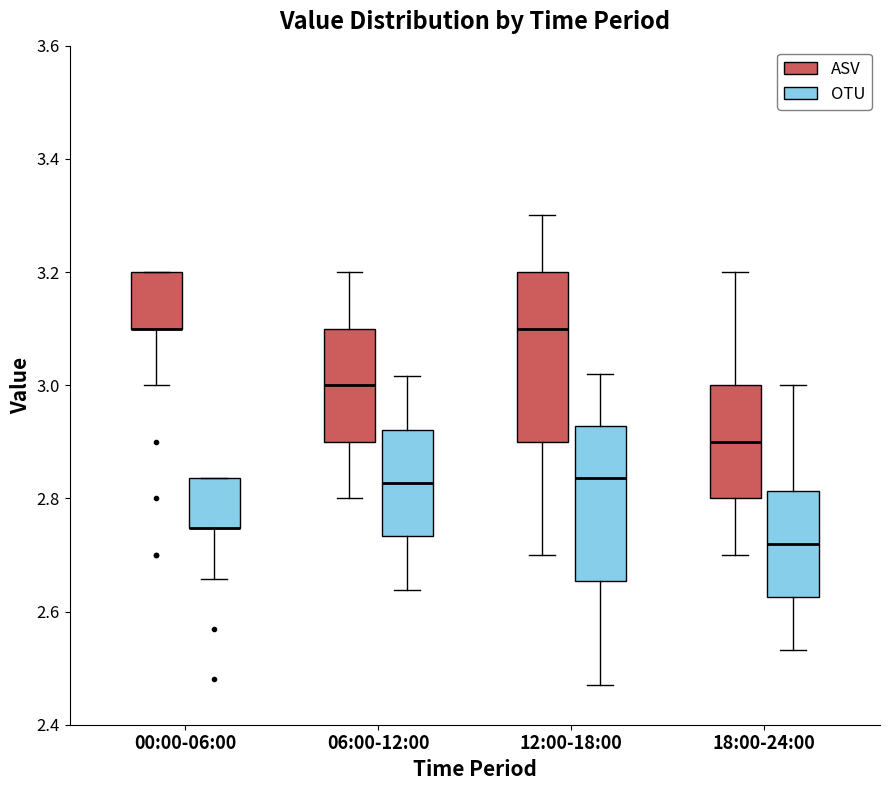

Reading left to right, read every box against the y-axis: the position of its median line, the range the box covers, and the ends of its whiskers. The values are not printed on the chart, so give them approximately, as read against the axis.

00:00-06:00 (ASV): median 3.10 (drawn on the box's lower edge), box 3.10 to 3.20, whiskers 3.00 to 3.20
00:00-06:00 (OTU): median 2.74 (drawn on the box's lower edge), box 2.74 to 2.84, whiskers 2.66 to 2.84
06:00-12:00 (ASV): median 3.00, box 2.90 to 3.10, whiskers 2.80 to 3.20
06:00-12:00 (OTU): median 2.82, box 2.74 to 2.92, whiskers 2.64 to 3.02
12:00-18:00 (ASV): median 3.10, box 2.90 to 3.20, whiskers 2.70 to 3.30
12:00-18:00 (OTU): median 2.84, box 2.66 to 2.92, whiskers 2.48 to 3.02
18:00-24:00 (ASV): median 2.90, box 2.80 to 3.00, whiskers 2.70 to 3.20
18:00-24:00 (OTU): median 2.72, box 2.62 to 2.82, whiskers 2.54 to 3.00